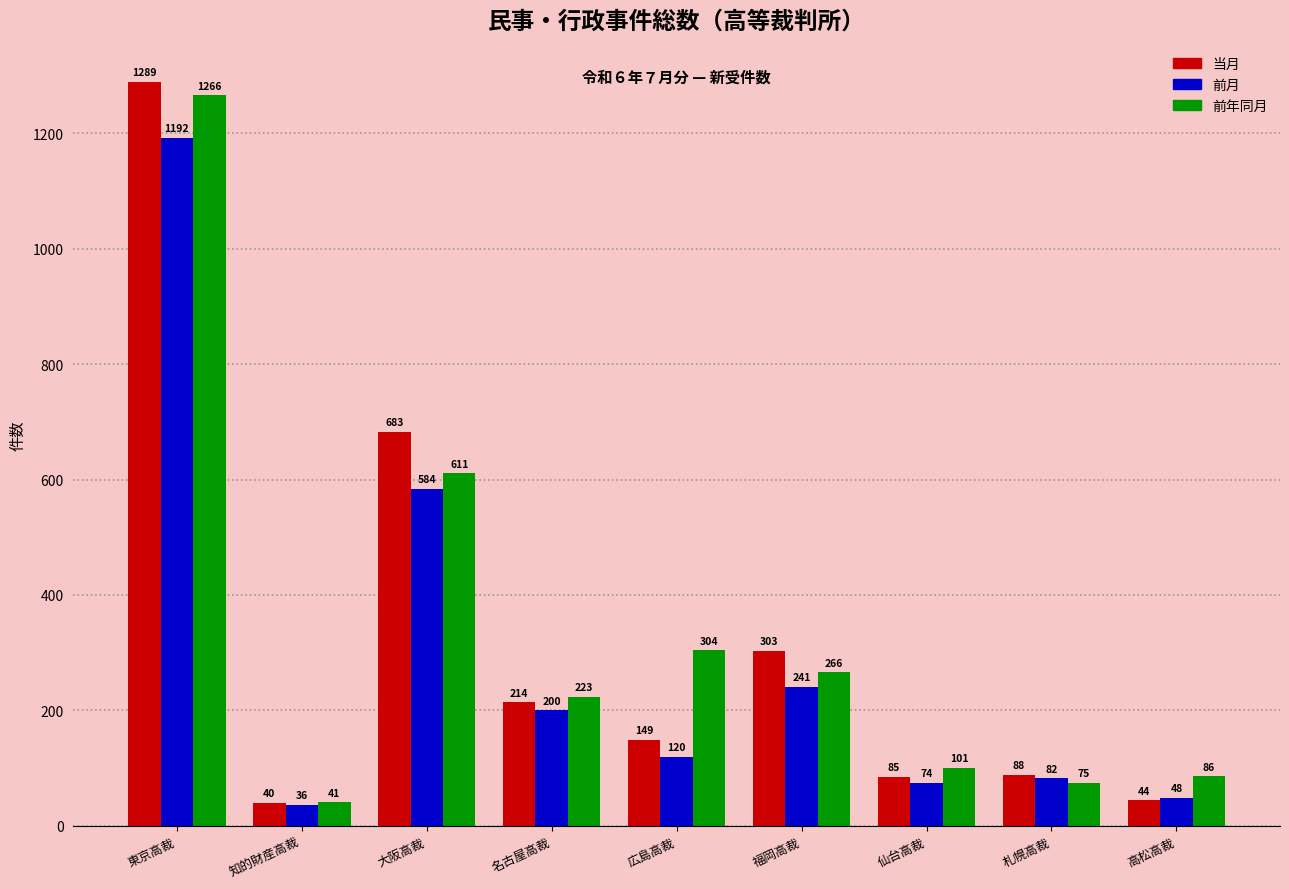

Reading left to right, extract all data points from this chart.

当月: 1289	40	683	214	149	303	85	88	44
前月: 1192	36	584	200	120	241	74	82	48
前年同月: 1266	41	611	223	304	266	101	75	86